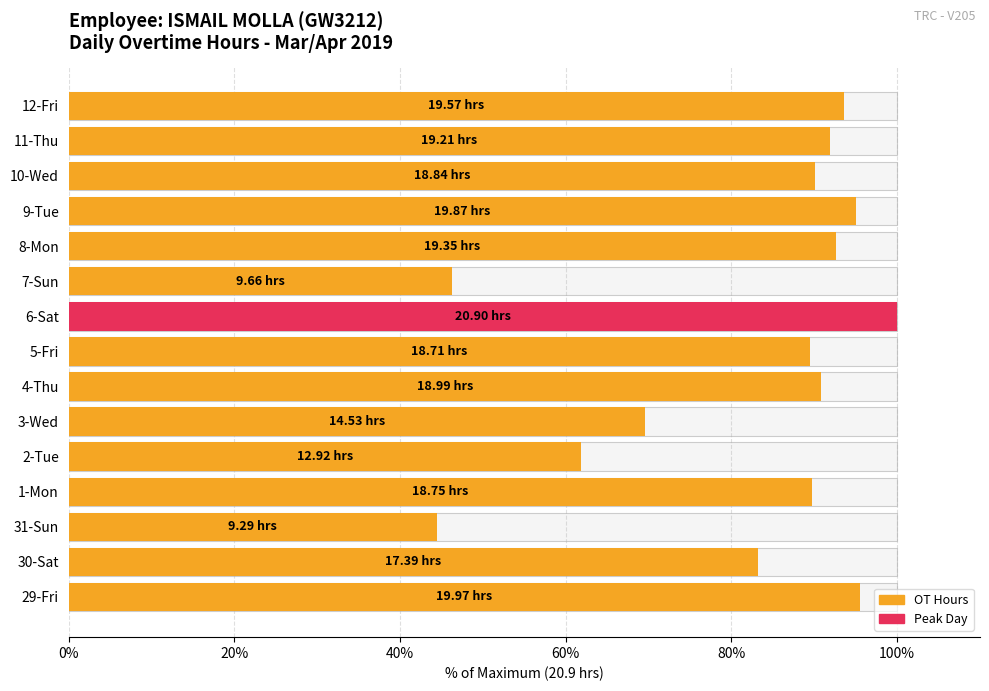

Reading left to right, extract all data points from this chart.

95.6	83.2	44.4	89.7	61.8	69.5	90.9	89.5	100.0	46.2	92.6	95.1	90.1	91.9	93.6